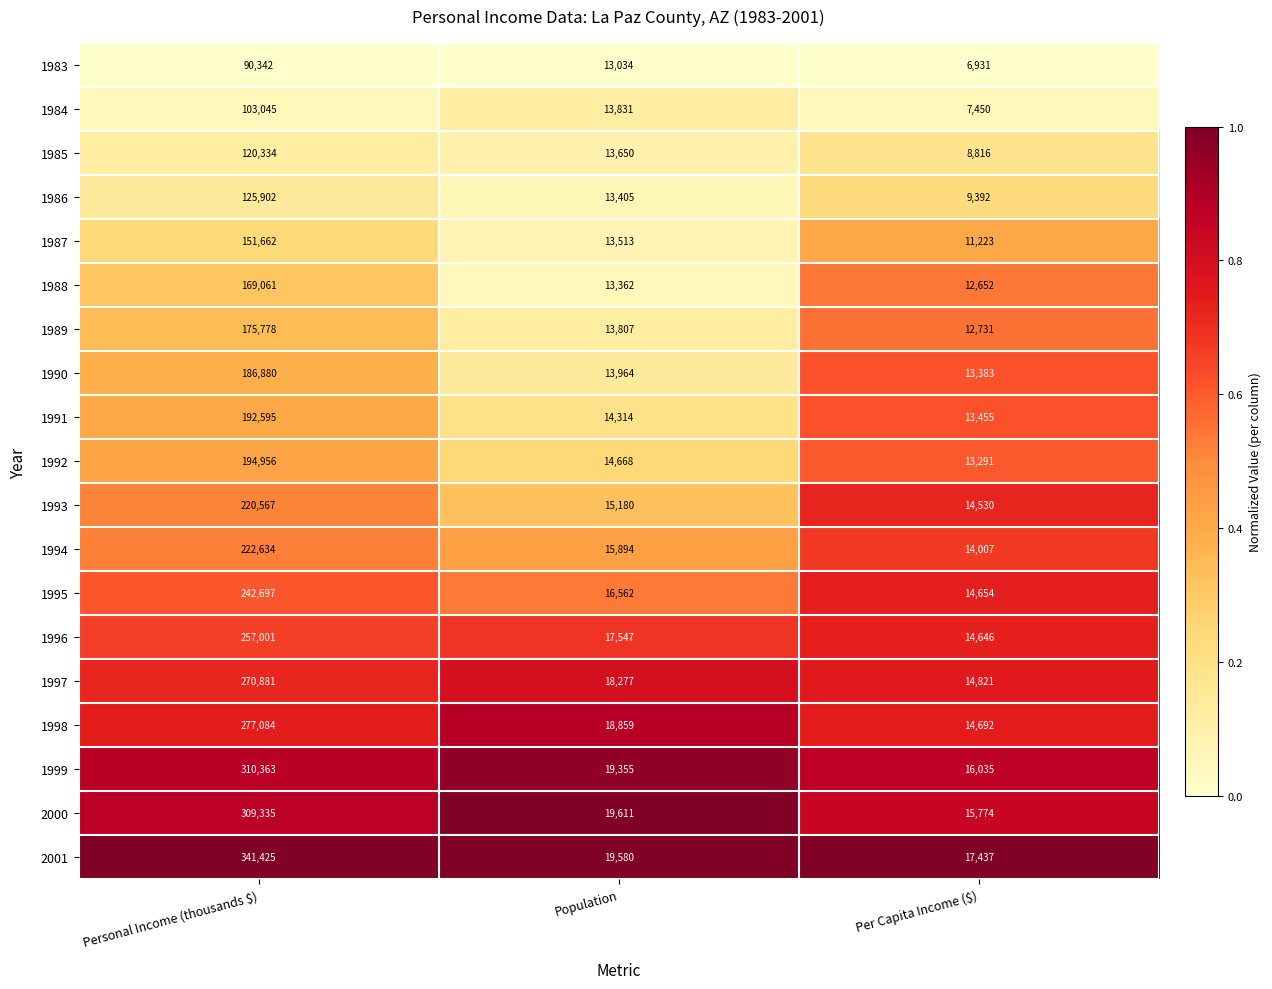

Rank the series at Personal Income (thousands $) from highest to lowest value.

2001, 1999, 2000, 1998, 1997, 1996, 1995, 1994, 1993, 1992, 1991, 1990, 1989, 1988, 1987, 1986, 1985, 1984, 1983